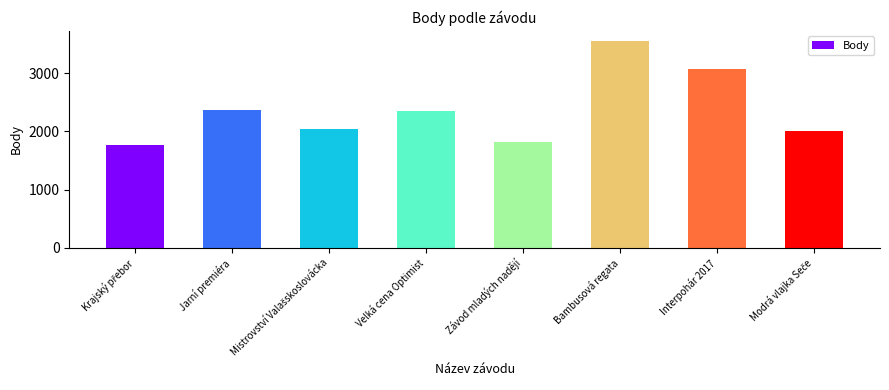

Read the value at Jarní premiéra, to the nearest 100.

2400